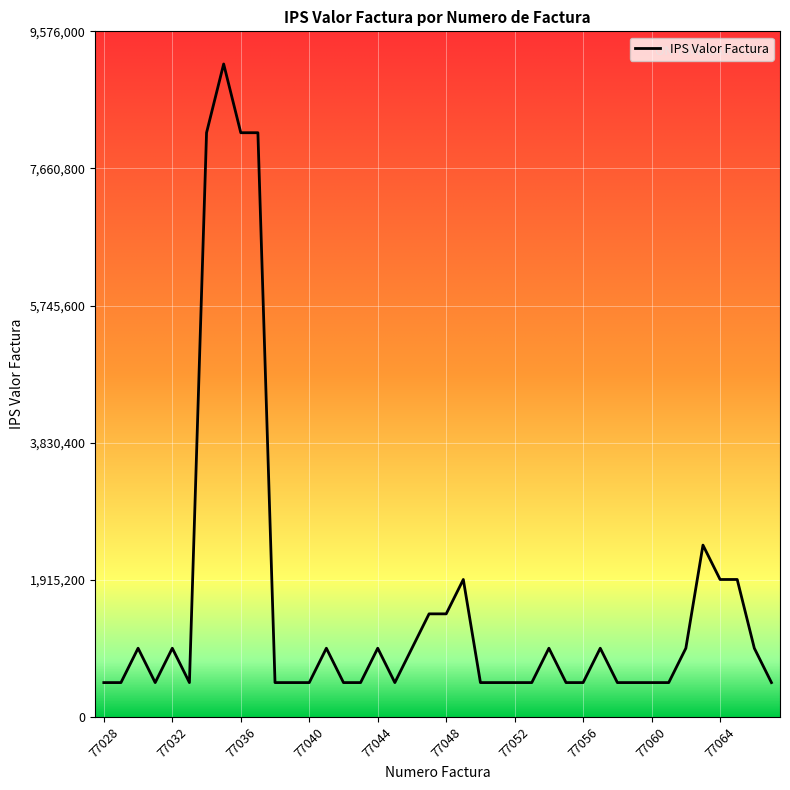

What is the greatest value displayed?

9120000